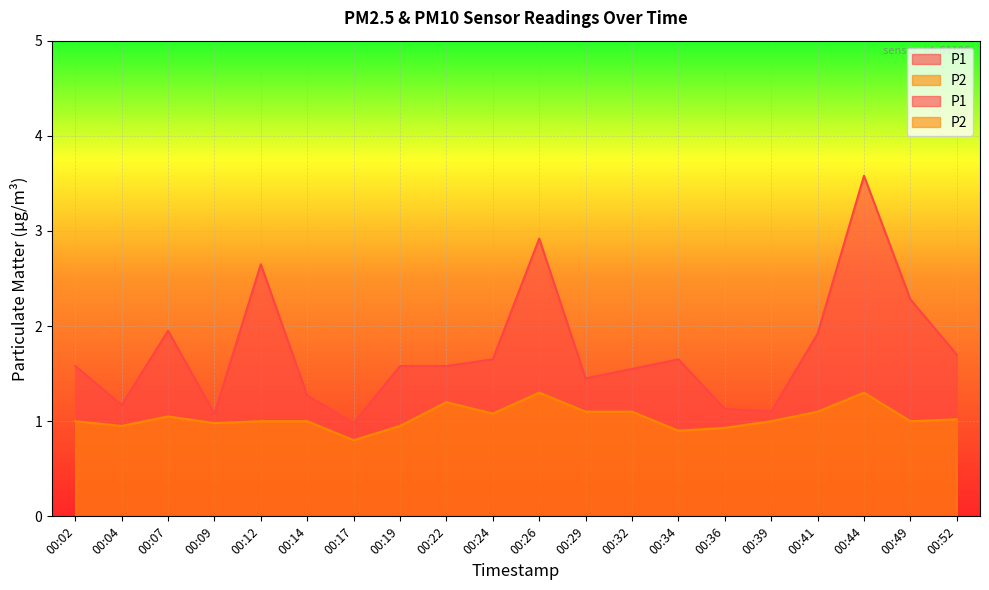

True or false: P2 and P1 intersect in this chart.

False